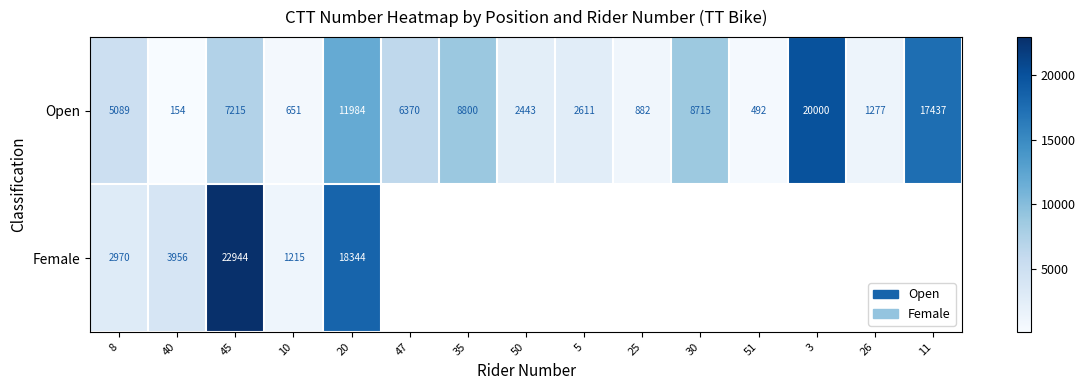

Rank the series at 45 from highest to lowest value.

Female, Open